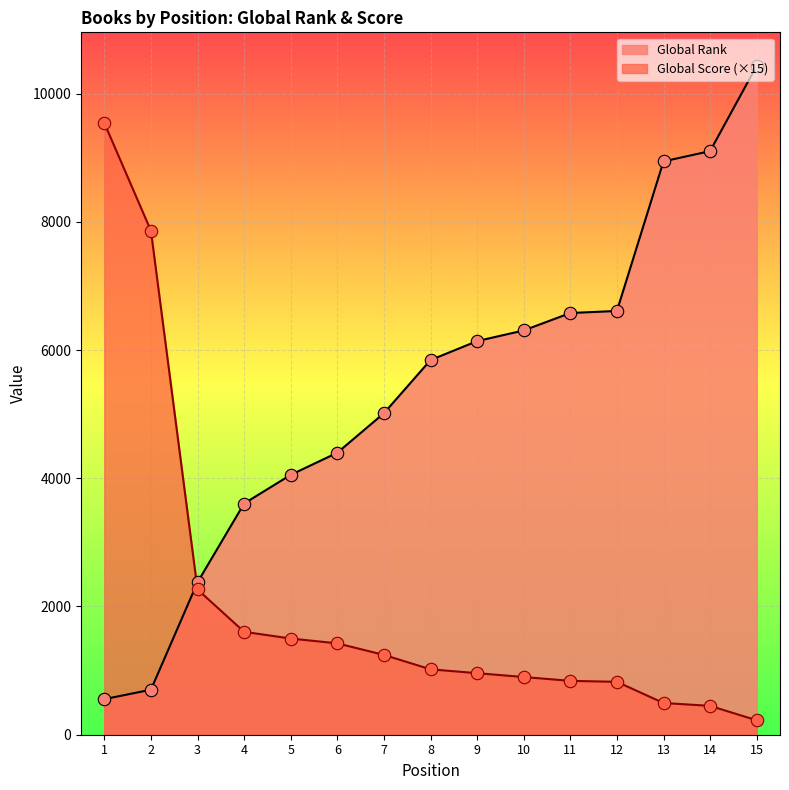

At how many categories does at least one series exceed 2216?

15